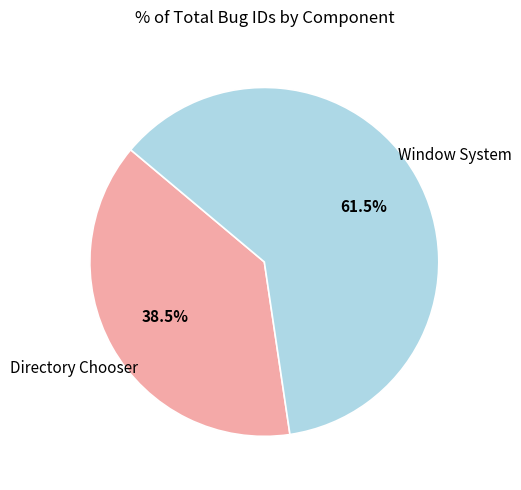

How many slices are in this pie chart?

2